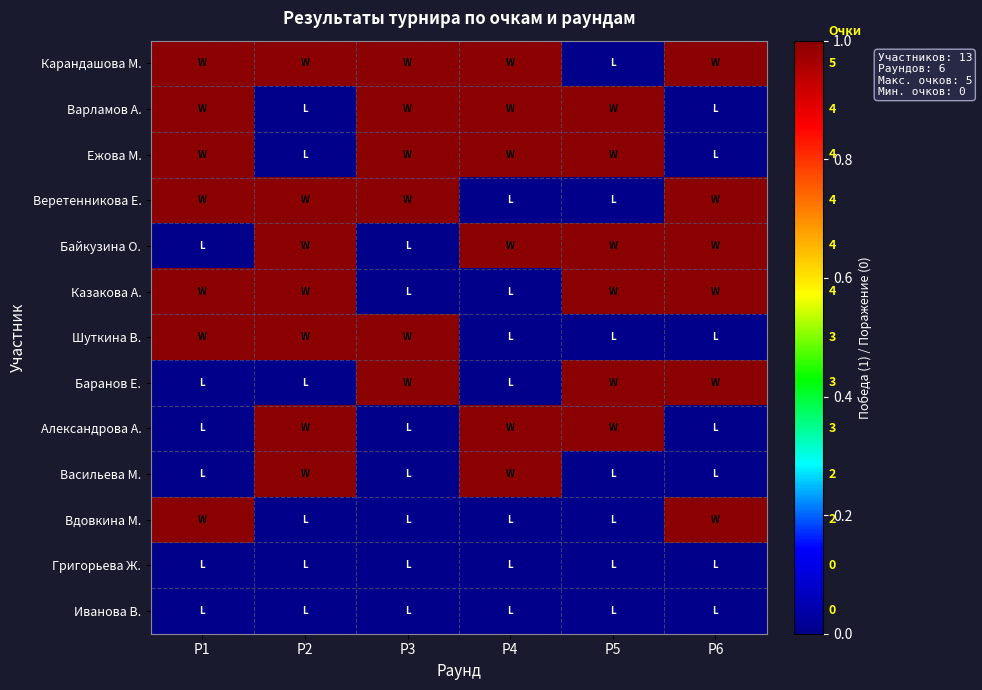

Which category has the lowest value in the Шуткина В. series?

Р4